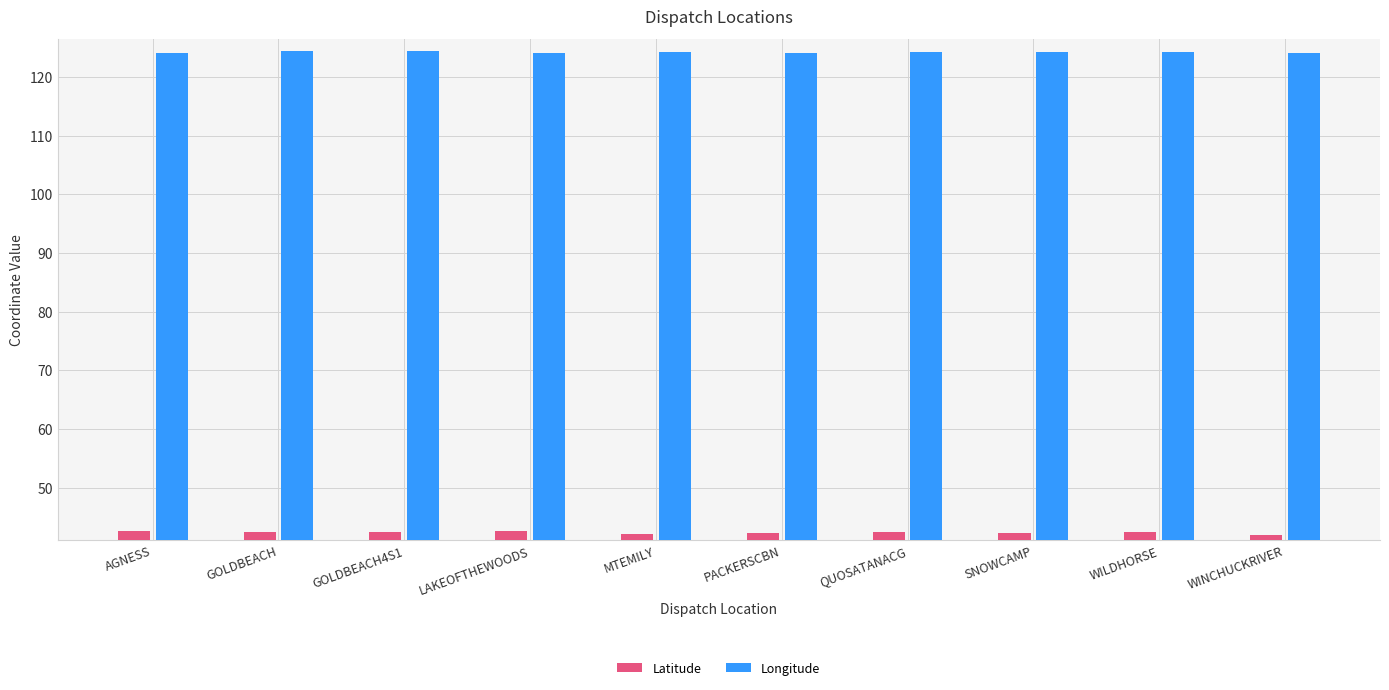

What is the sum of all Latitude values?

423.6